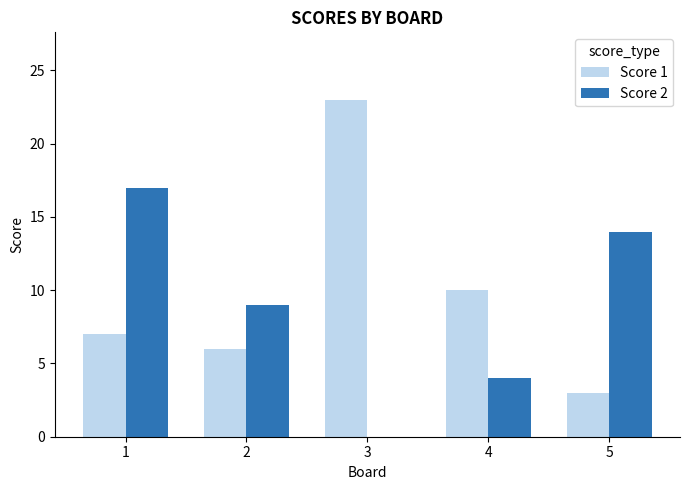

Is the value of Score 2 at 4 greater than the value of Score 1 at 1?

No